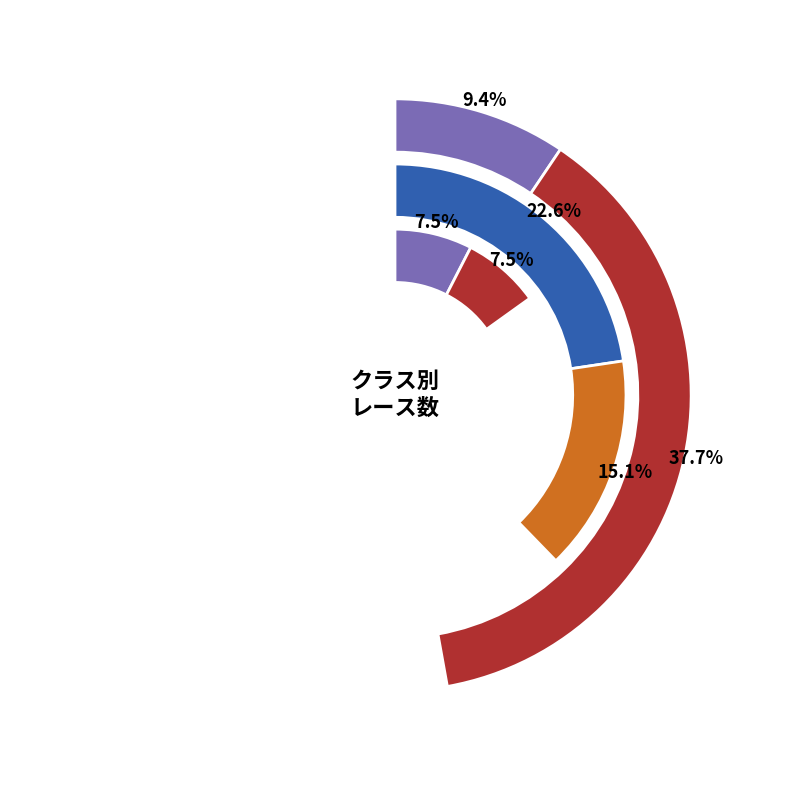

How many slices are in this pie chart?

6